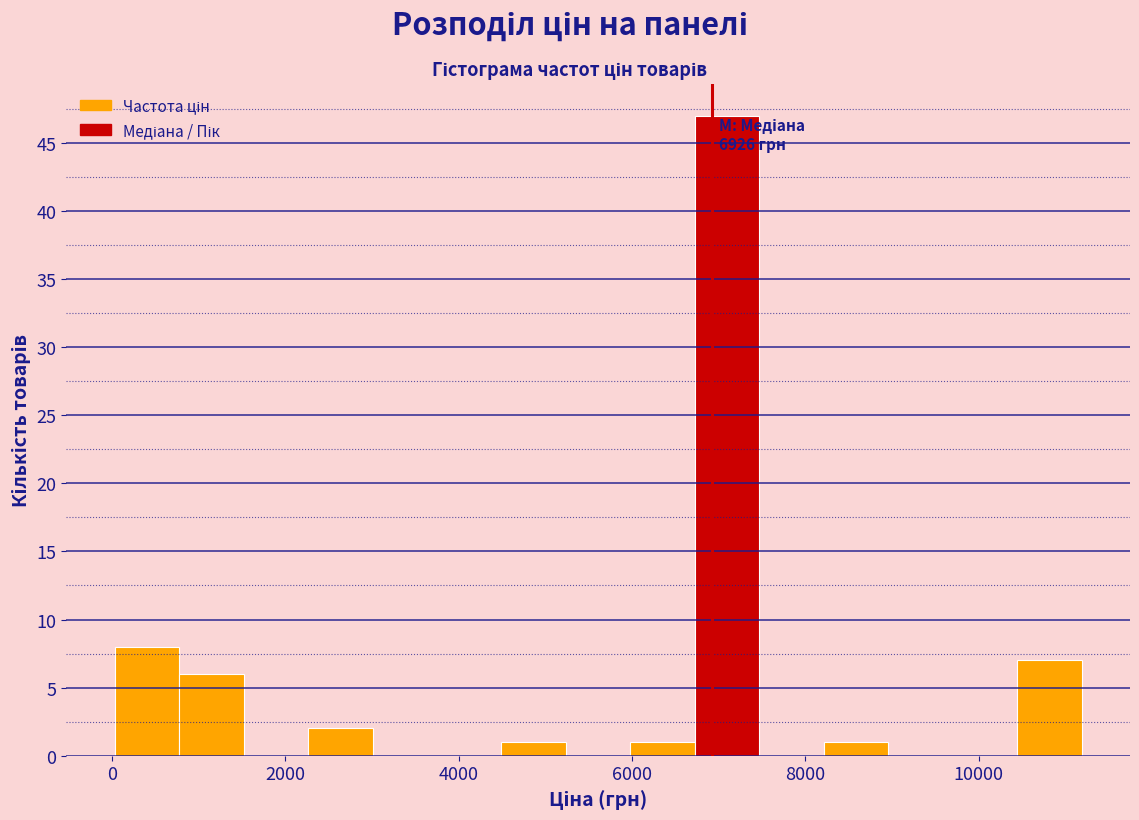

Around what value on the x-axis is the tallest bar? Give the approximate position of its centre, as read against the axis.

7000